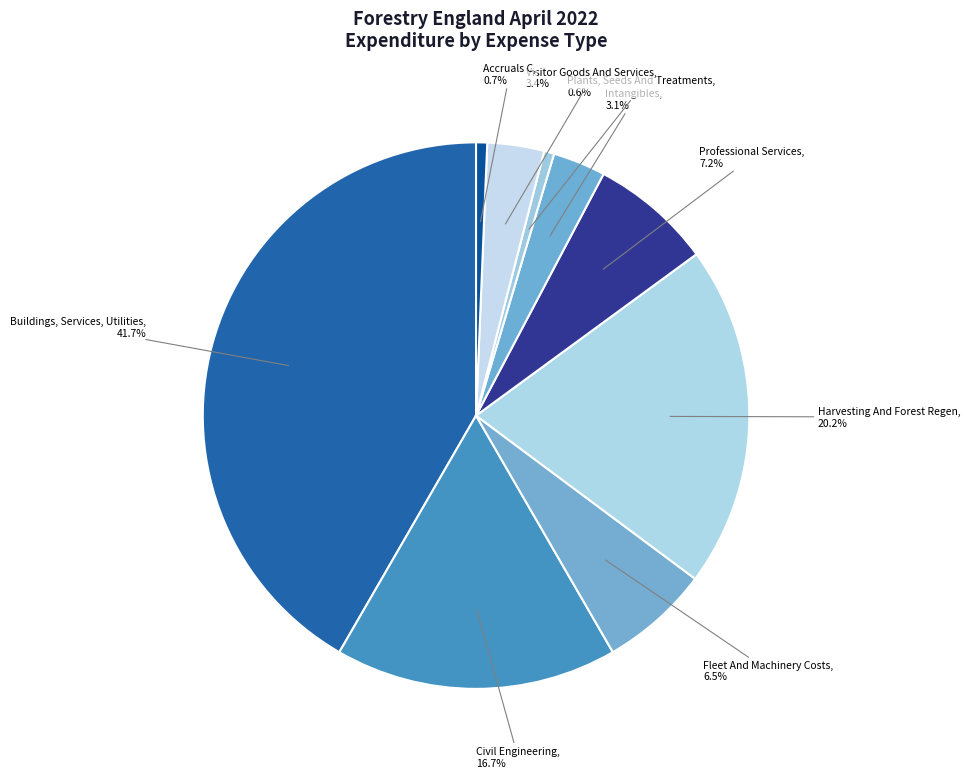

To the nearest percent, what is the combined percentage of Professional Services and Intangibles?

10%